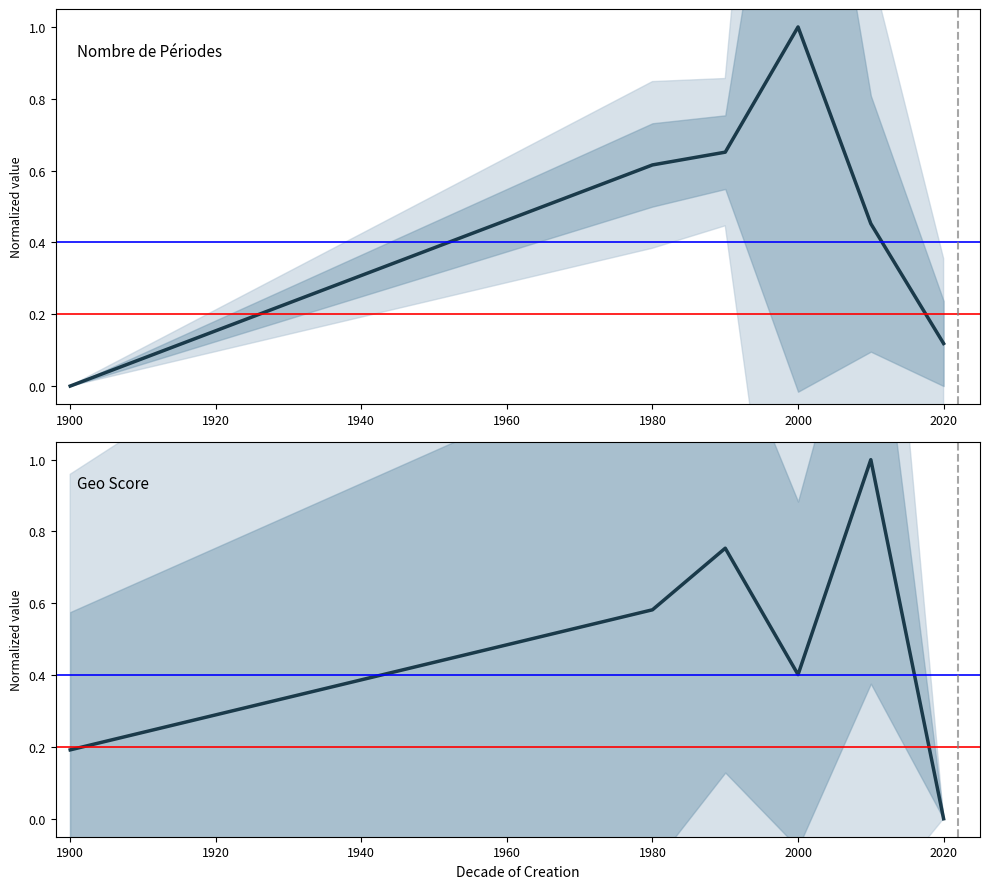

How many nombrePeriodesEtablissement values are between 0 and 1?

6